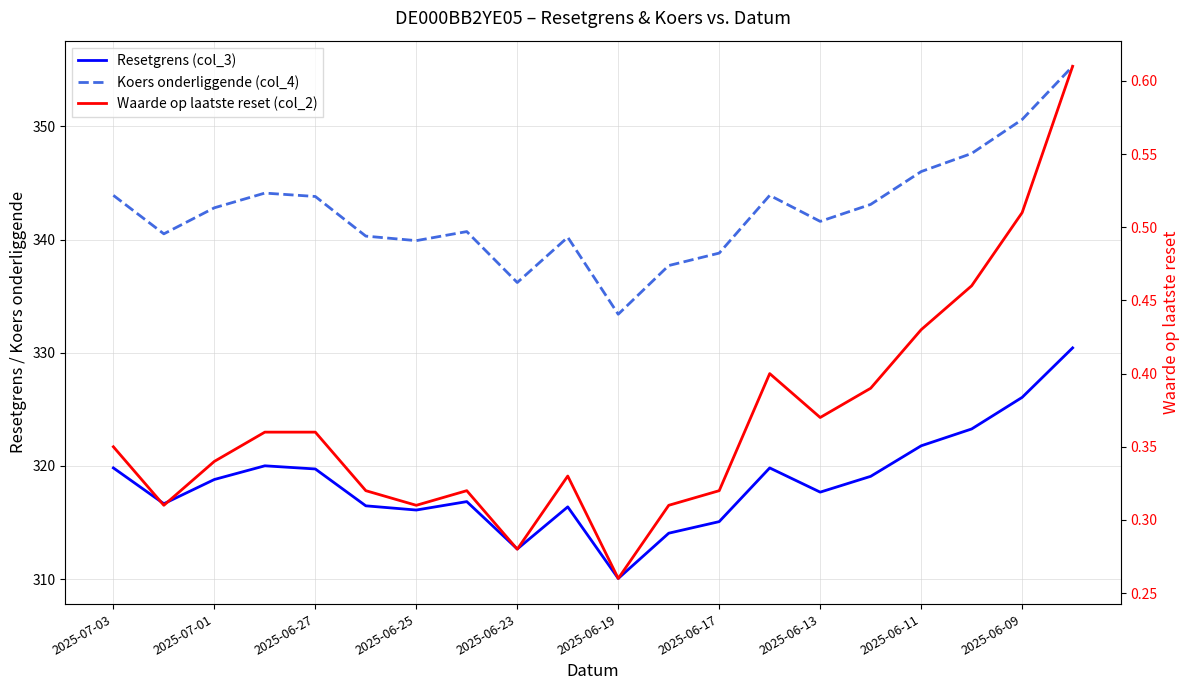

What is the highest value of the Koers onderliggende (col_4) series?

355.3